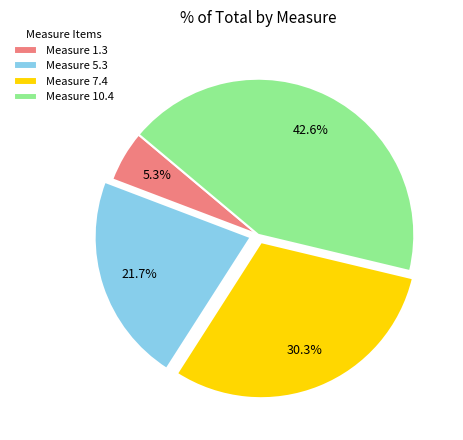

What percentage do Measure 10.4 and Measure 7.4 together represent?

73.0%